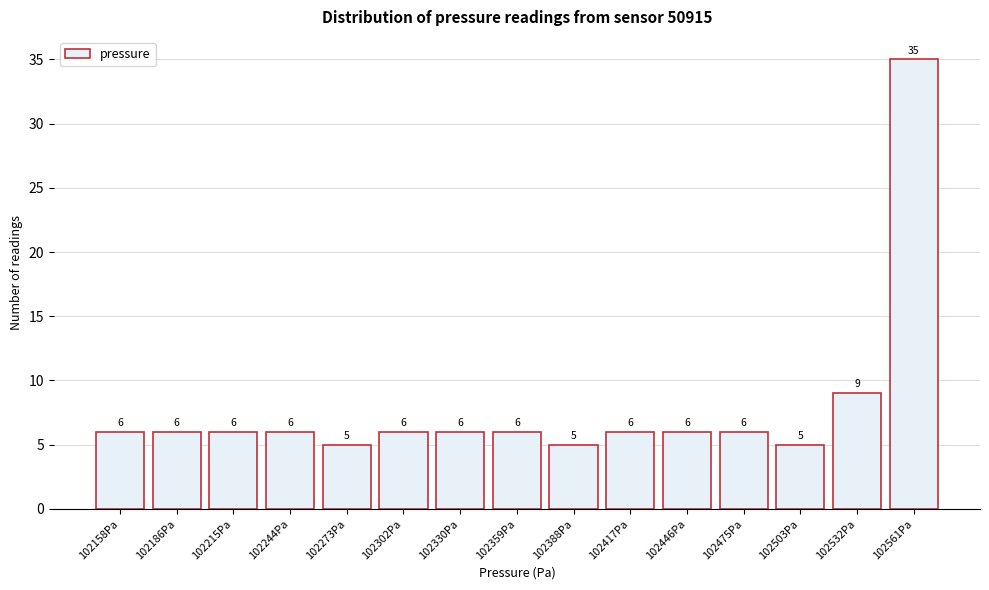

Reading left to right, what are all the values shown in this chart?

6	6	6	6	5	6	6	6	5	6	6	6	5	9	35